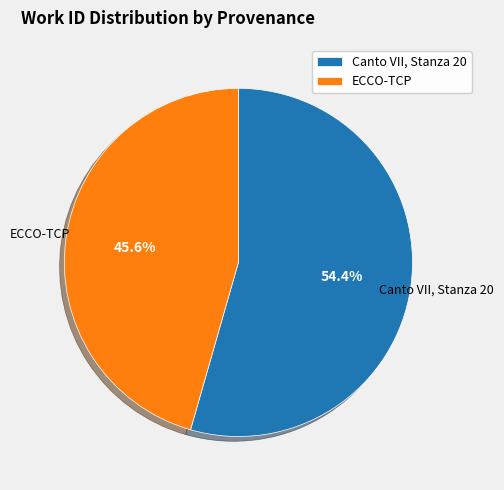

Count the number of slices in the pie.

2